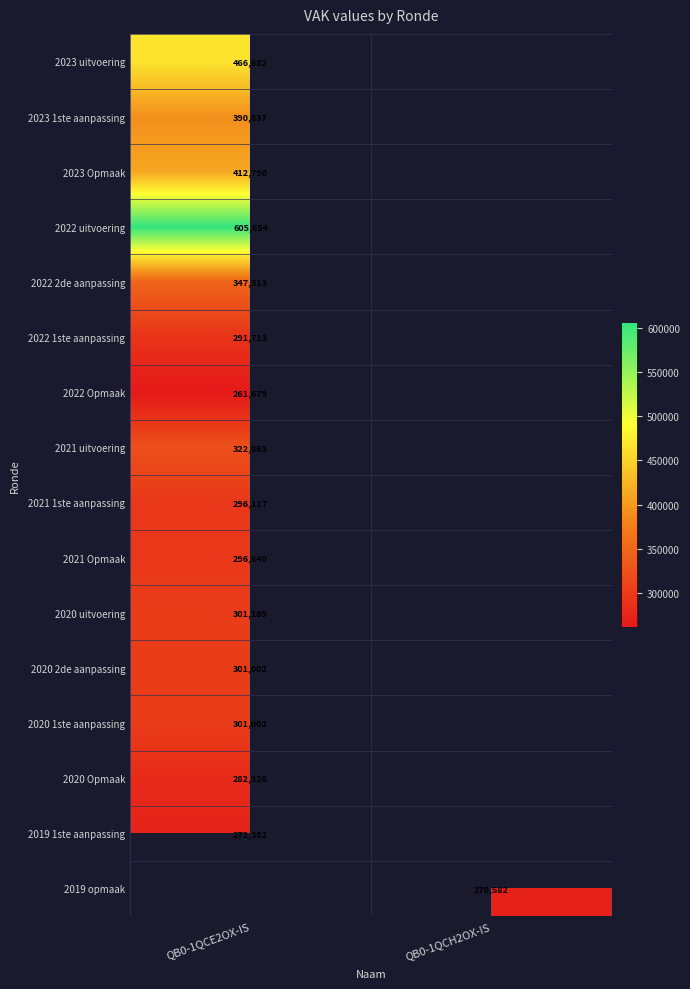

What is the smallest value displayed?

261679.0